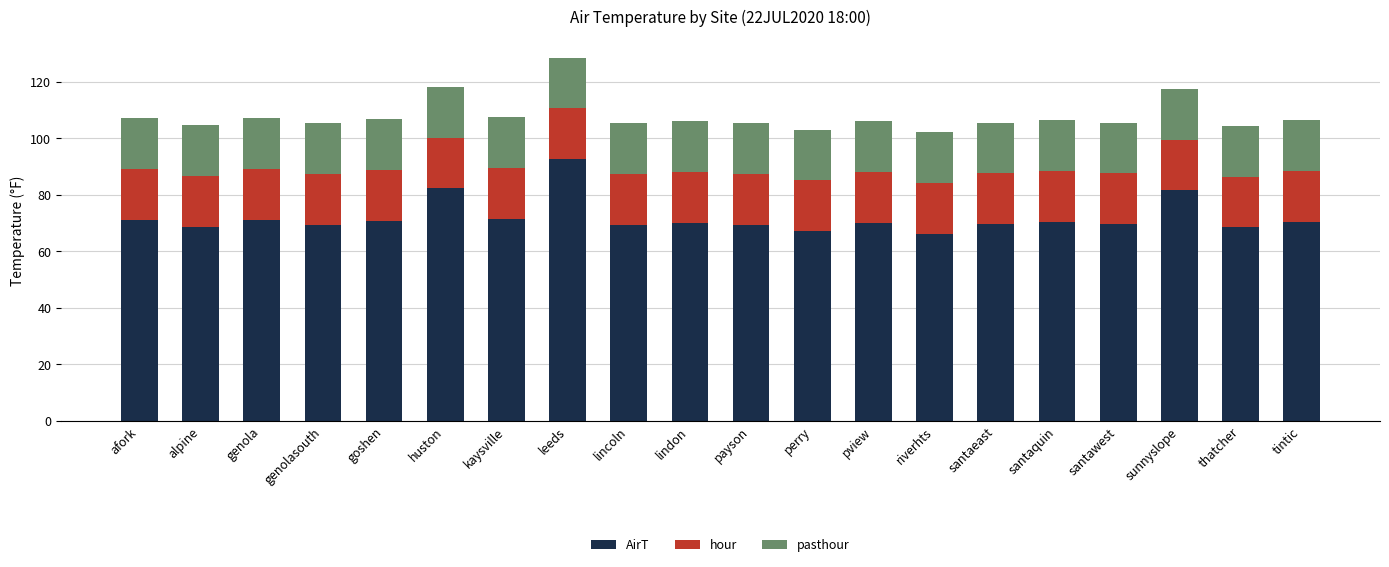

At which category is the sum across all series the highest?

leeds